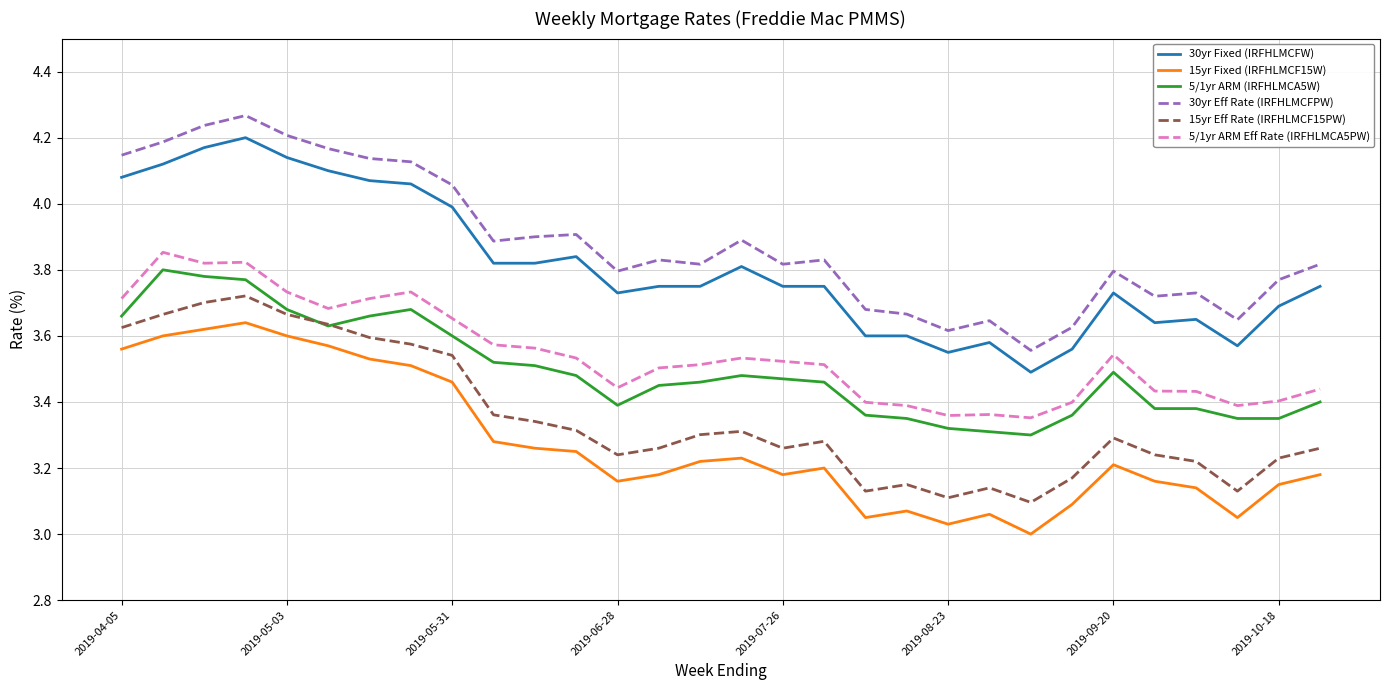

Which series has the largest range (max minus min)?

30yr Eff Rate (IRFHLMCFPW)